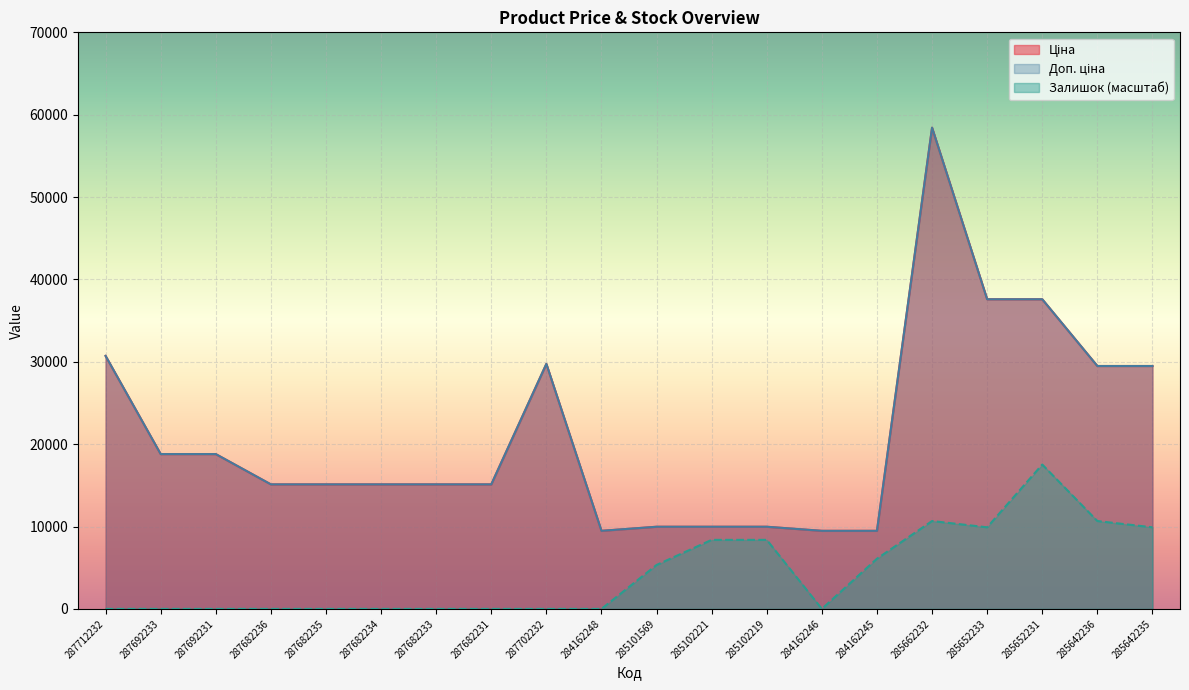

Where is the first local minimum for Залишок?

284162246